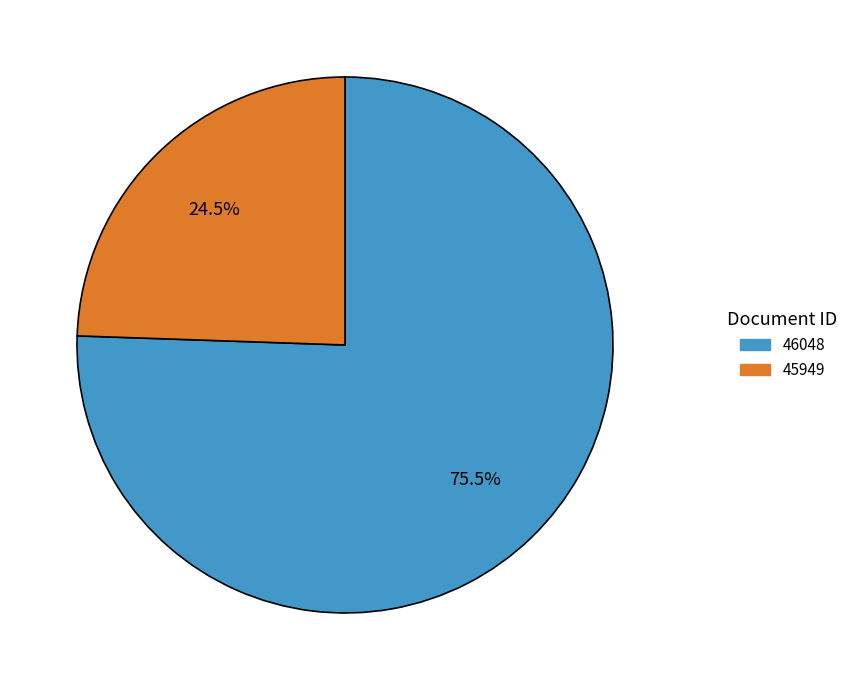

What percentage is NOT represented by 45949?

75.5%